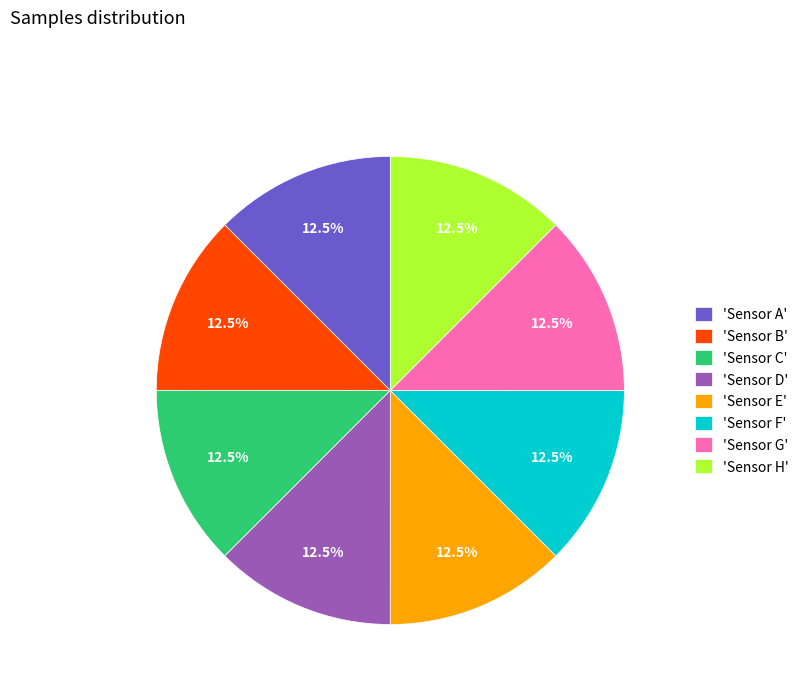

Does 'Sensor G' represent more than half of the total?

No